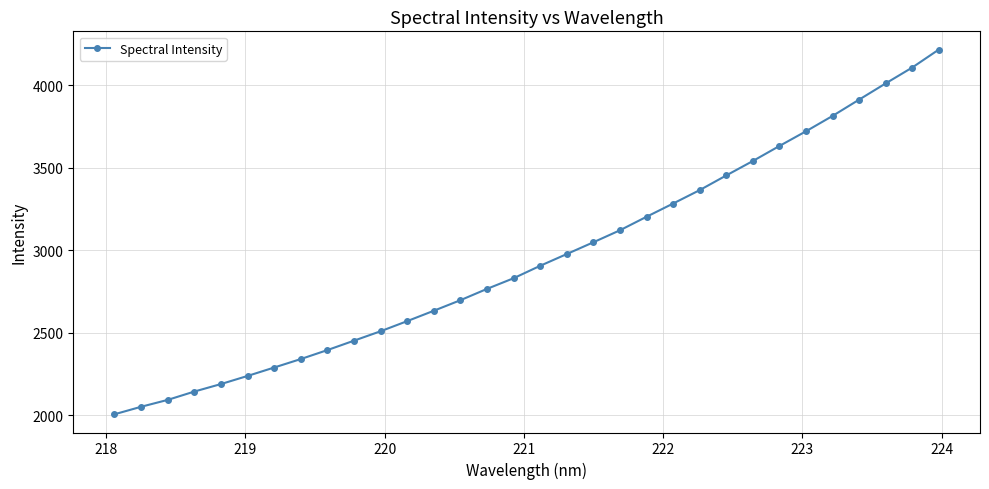

What is the value of the 11th point from the left?

2508.7